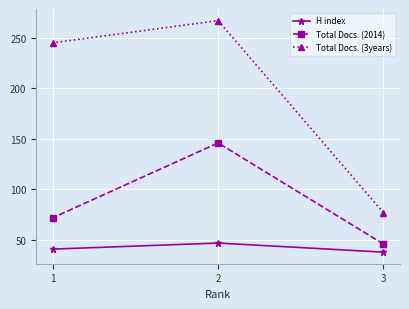

How many H index values are between 38 and 47?

3